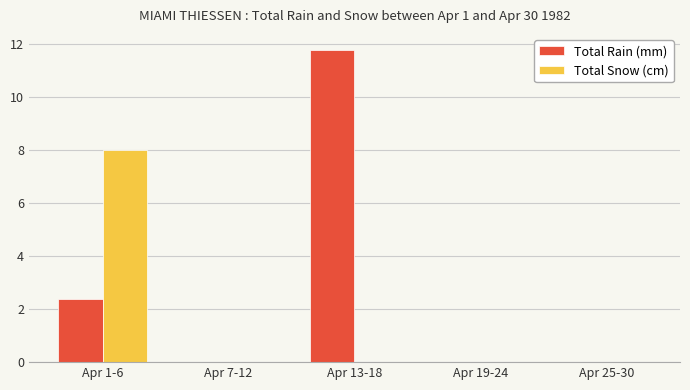

Which series changed the most between Apr 1-6 and Apr 19-24?

Total Snow (cm)